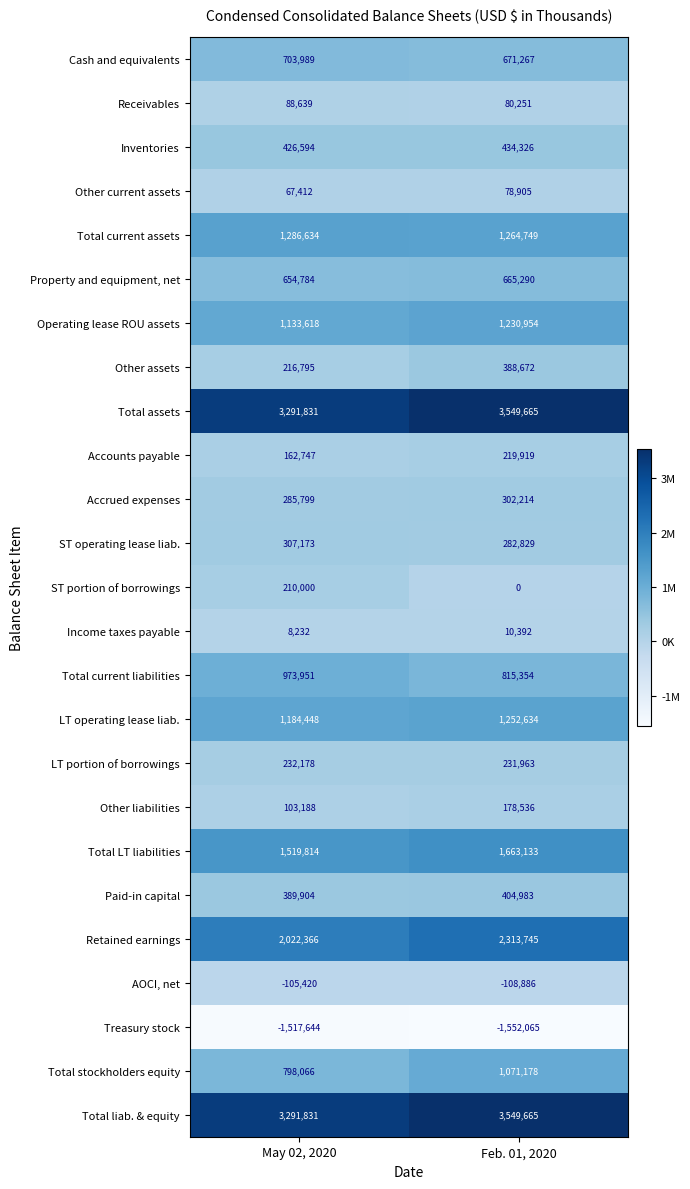

What is the difference between the Other assets values at May 02, 2020 and Feb. 01, 2020?

171877